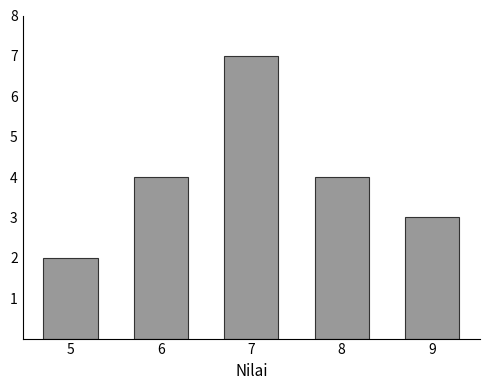

Reading left to right, list all the values displayed in this chart.

5=2	6=4	7=7	8=4	9=3